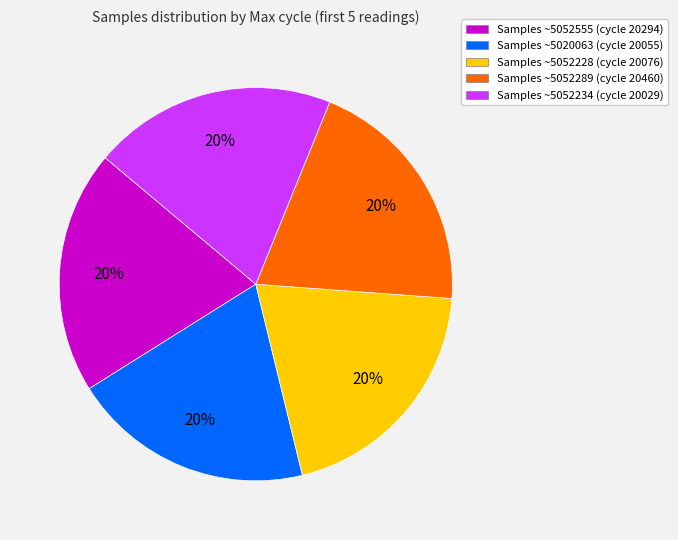

Does any single category account for the majority?

No